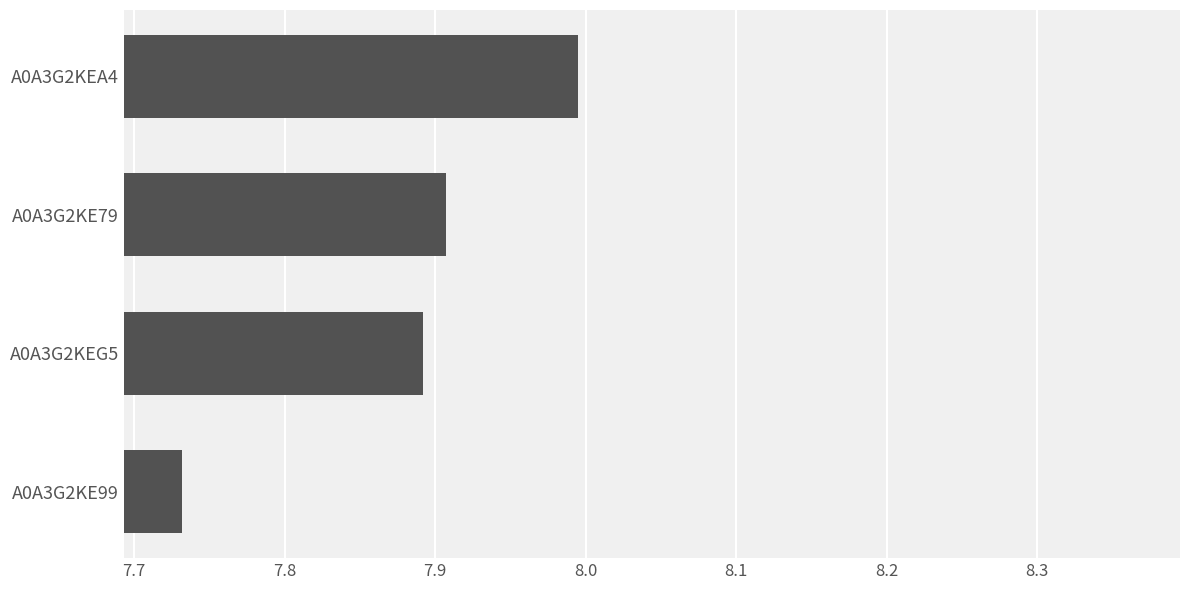

Where is the data nearest to the value 7?

A0A3G2KE99